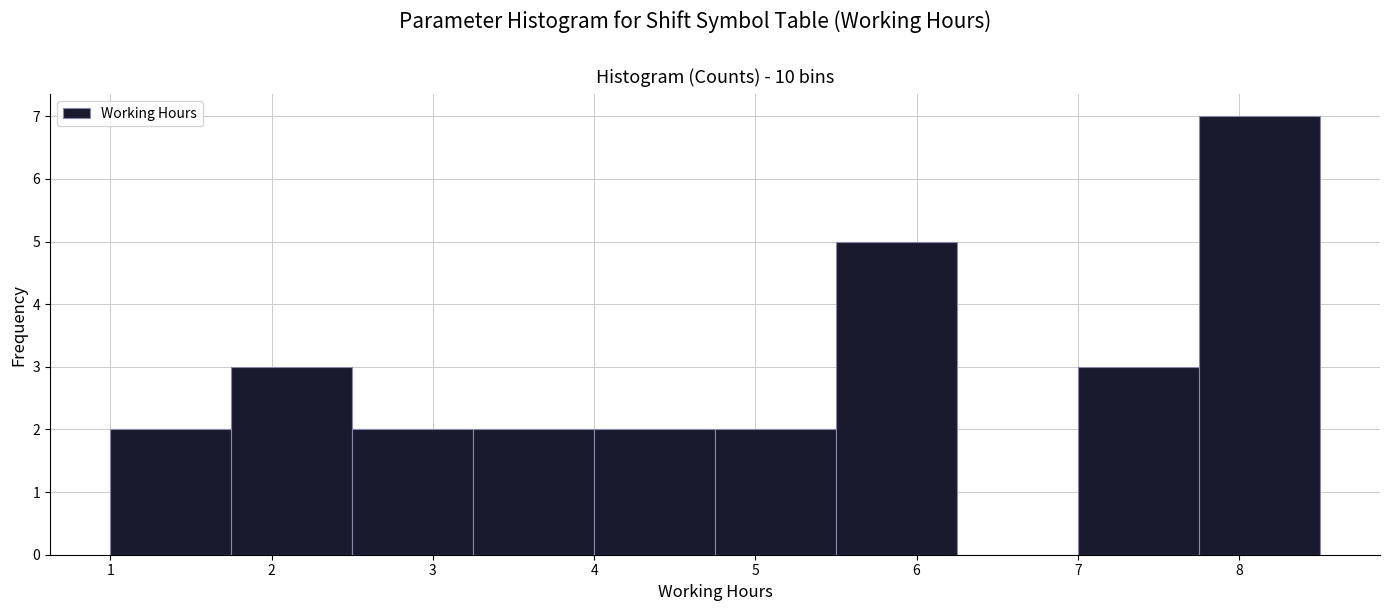

Reading left to right, transcribe this chart: for each bar, give the range it covers on the x-axis and its height. Neither the bar edges nor the heights are printed on the chart, so give them approximately, as read against the axes.

1.00 to 1.75: 2
1.75 to 2.50: 3
2.50 to 3.25: 2
3.25 to 4.00: 2
4.00 to 4.75: 2
4.75 to 5.50: 2
5.50 to 6.25: 5
6.25 to 7.00: 0
7.00 to 7.75: 3
7.75 to 8.50: 7